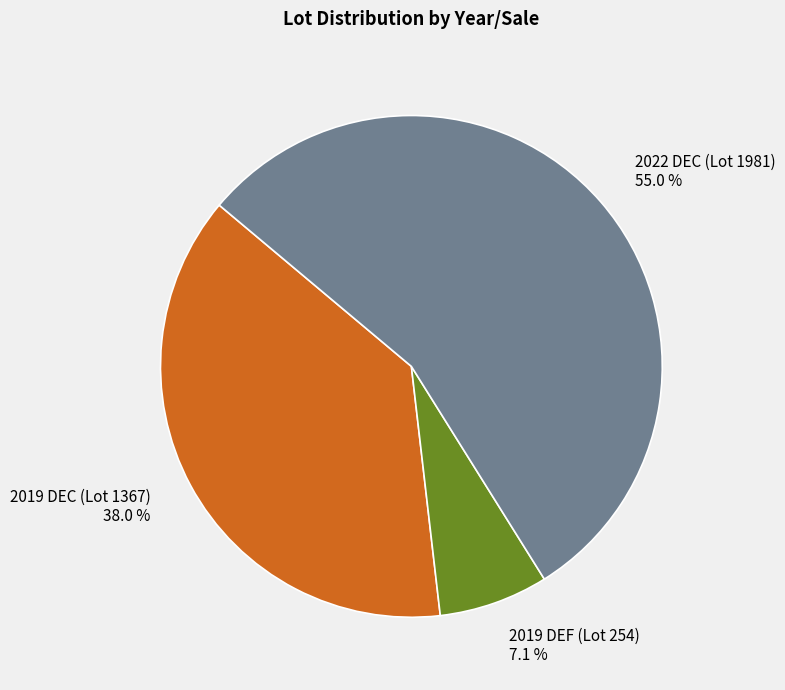

Which has a higher value, 2022 DEC (Lot 1981) or 2019 DEF (Lot 254)?

2022 DEC (Lot 1981)